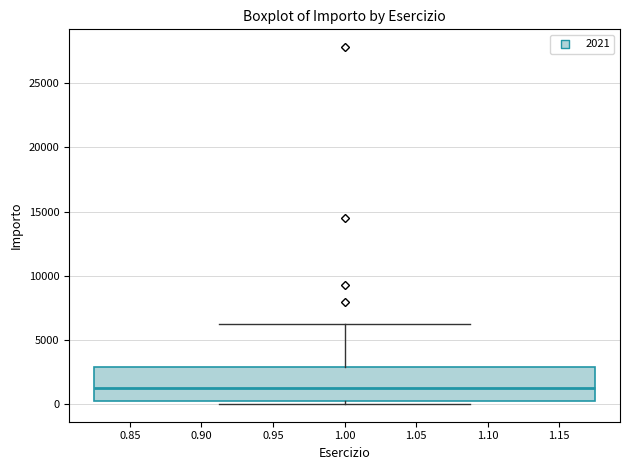

Where does the upper whisker of the box at x = 1.00 end on the y-axis? The values are not printed on the chart, so give them approximately, as read against the axis.

6000